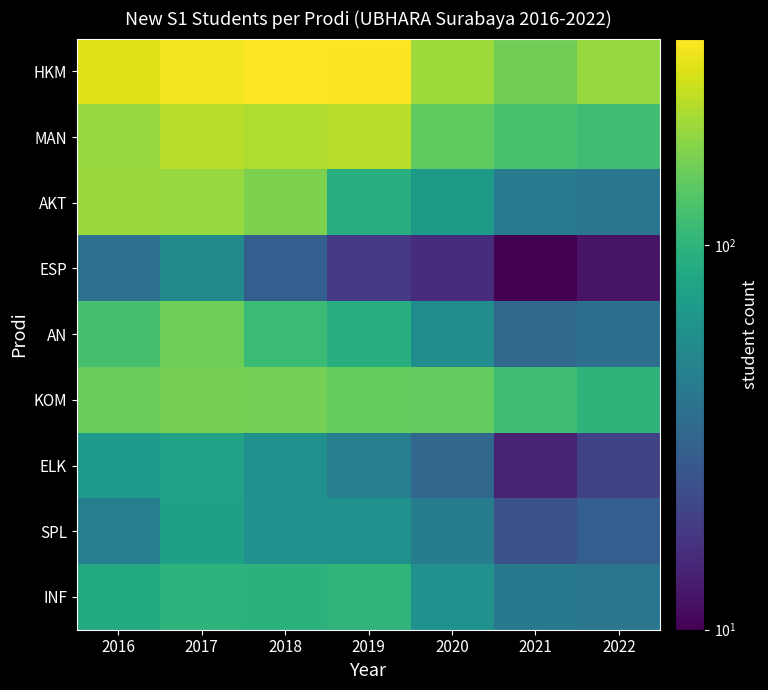

Rank the series by their maximum value, from lowest to highest.

ESP, SPL, ELK, INF, AN, KOM, AKT, MAN, HKM